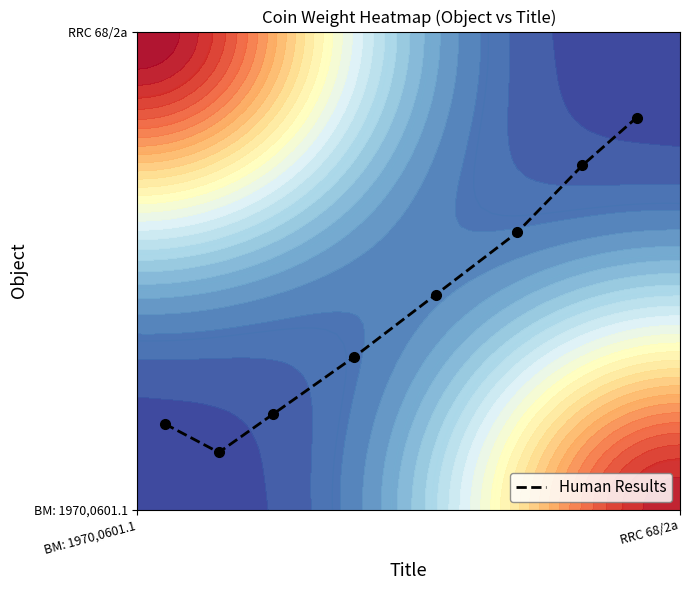

What is the greatest value displayed?

0.8